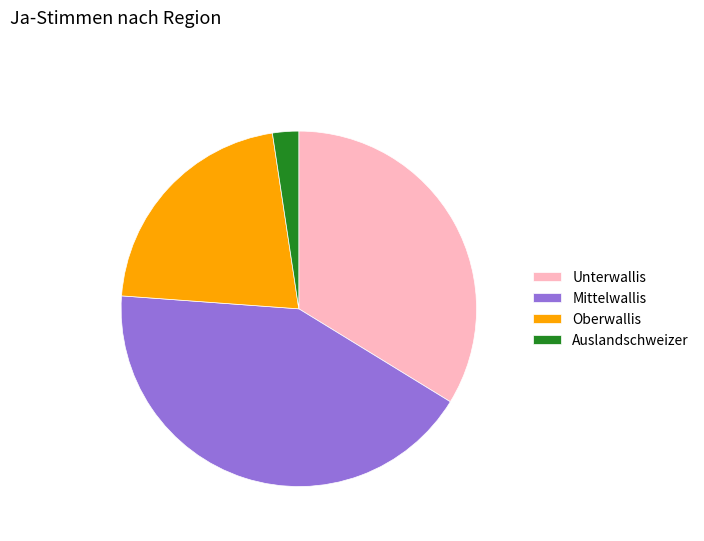

Rank the categories by value from lowest to highest.

Auslandschweizer, Oberwallis, Unterwallis, Mittelwallis